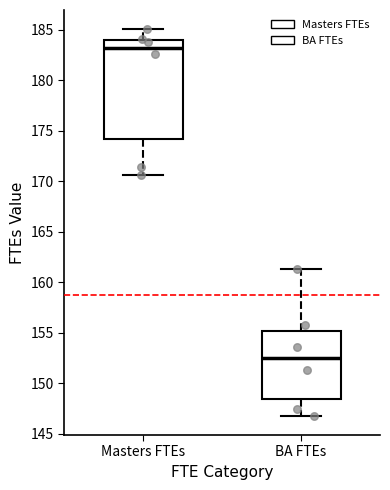

Where is the lower edge of the box for BA FTEs on the y-axis? The values are not printed on the chart, so give them approximately, as read against the axis.

148.5